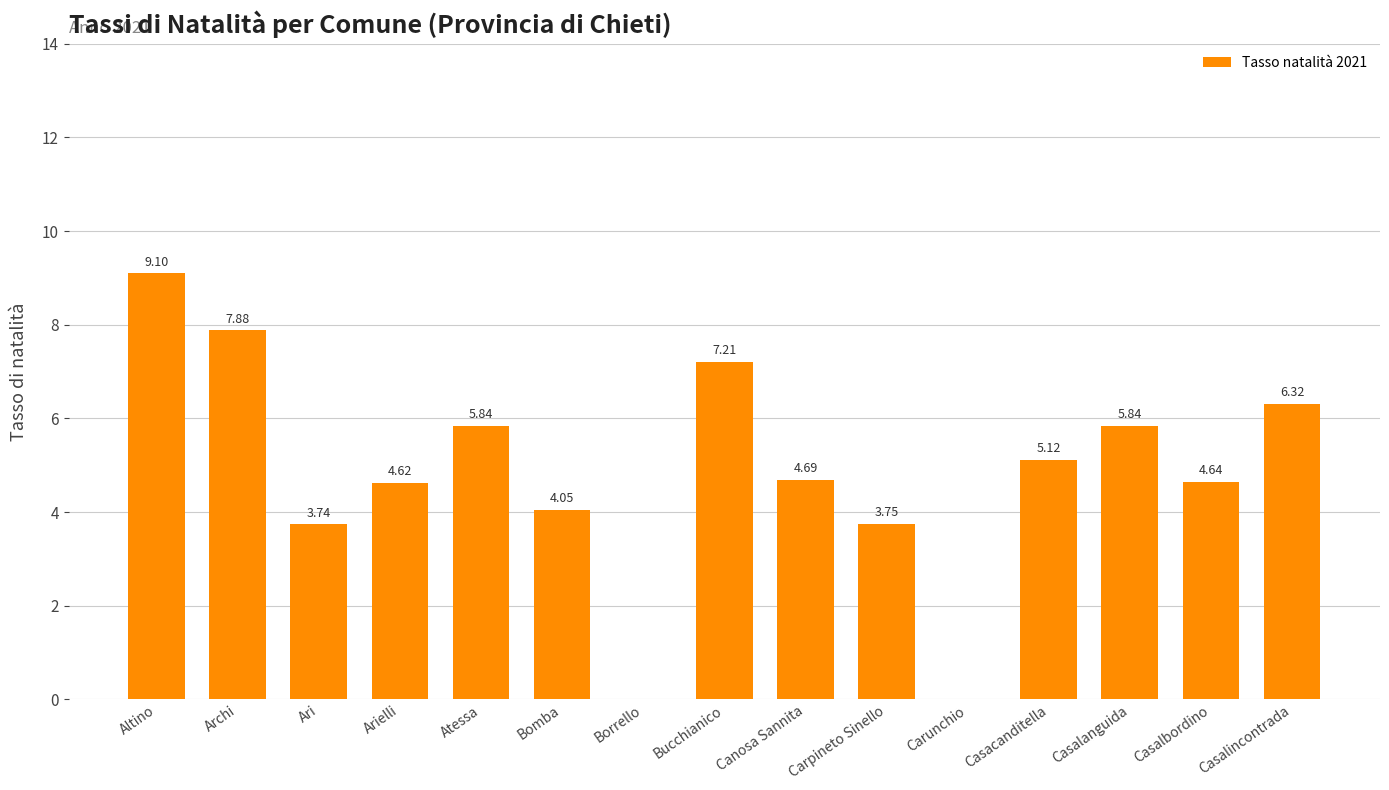

At which category does the chart reach its peak across all series?

Altino